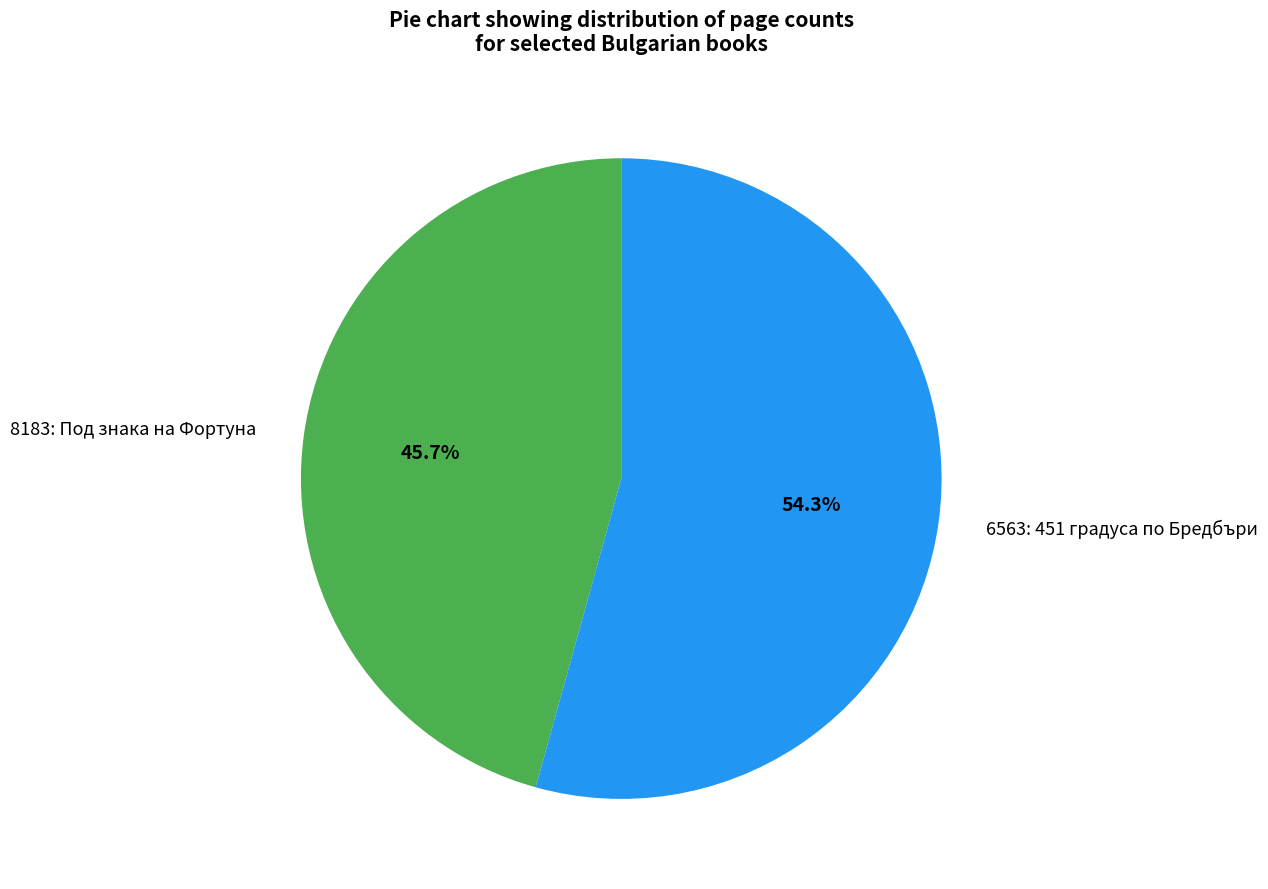

Count the number of slices in the pie.

2